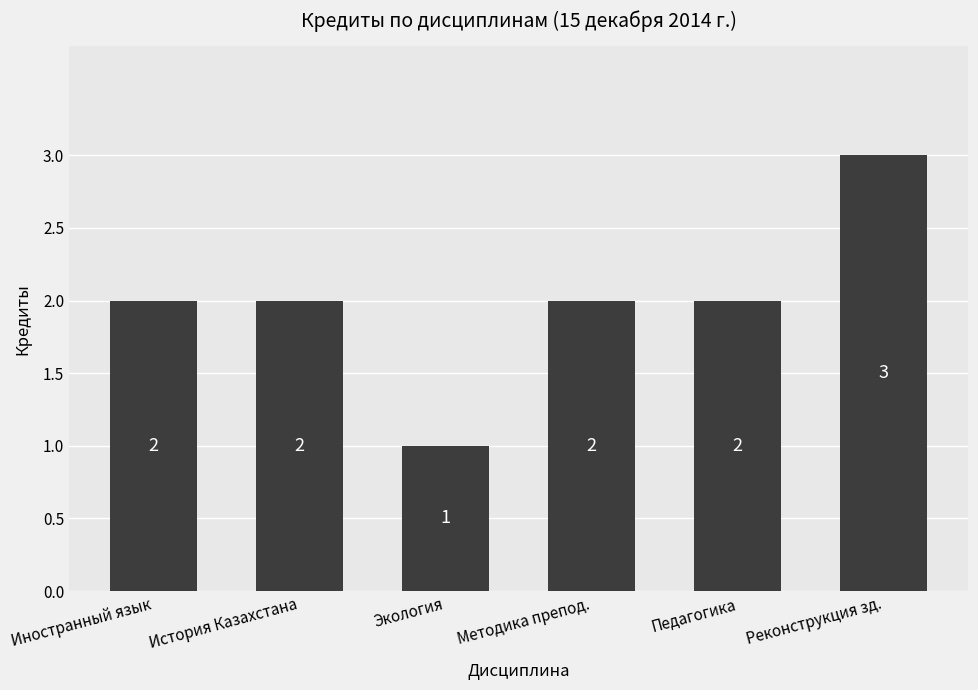

How many categories are shown in the chart?

6